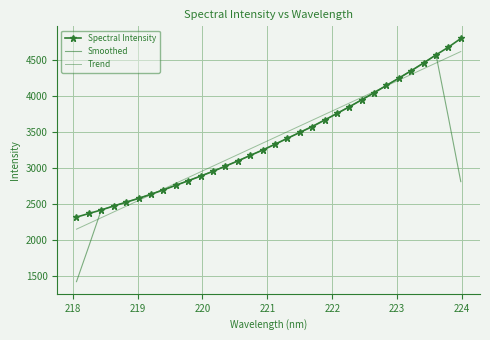

What is the value of the Spectral Intensity point at the 20th from the left?

3570.1